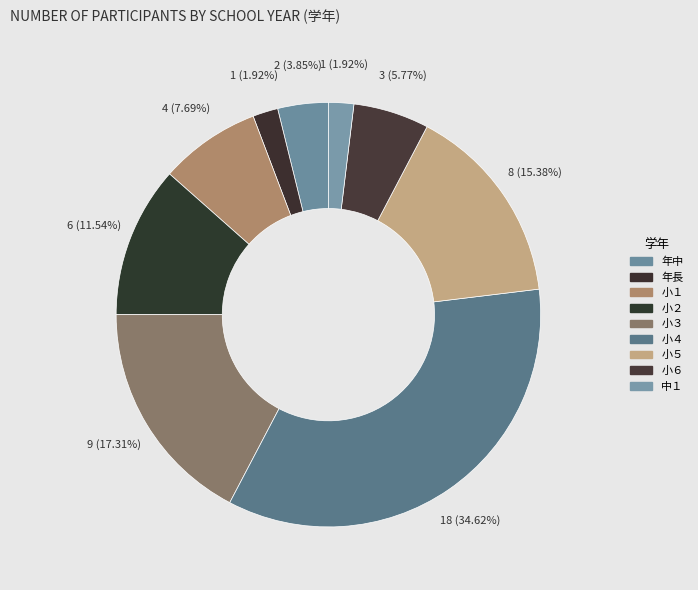

How many segments does this pie chart have?

9